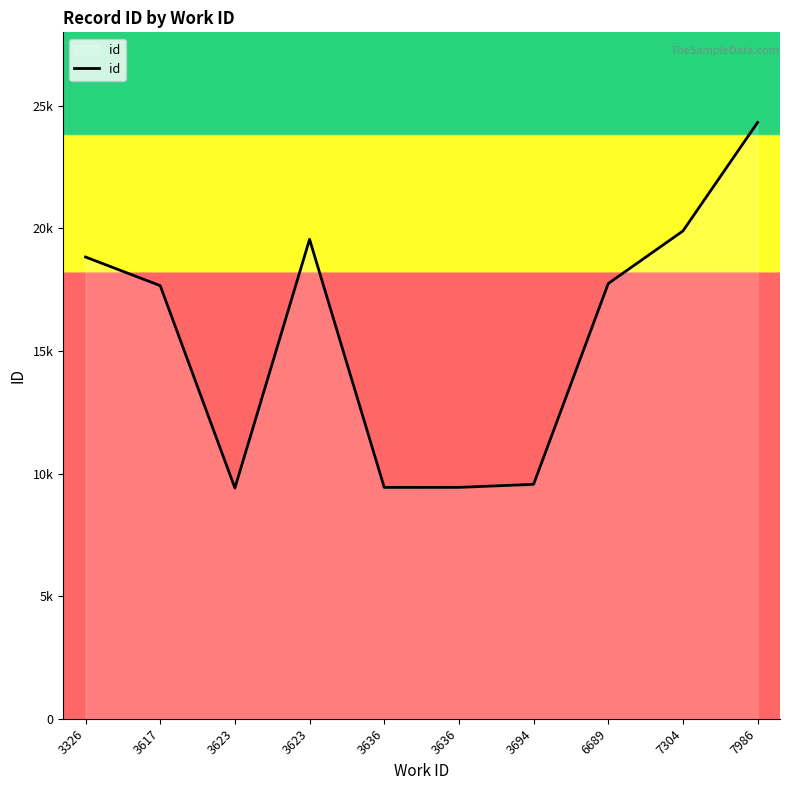

What is the change in value from 3636 to 3694?

+124